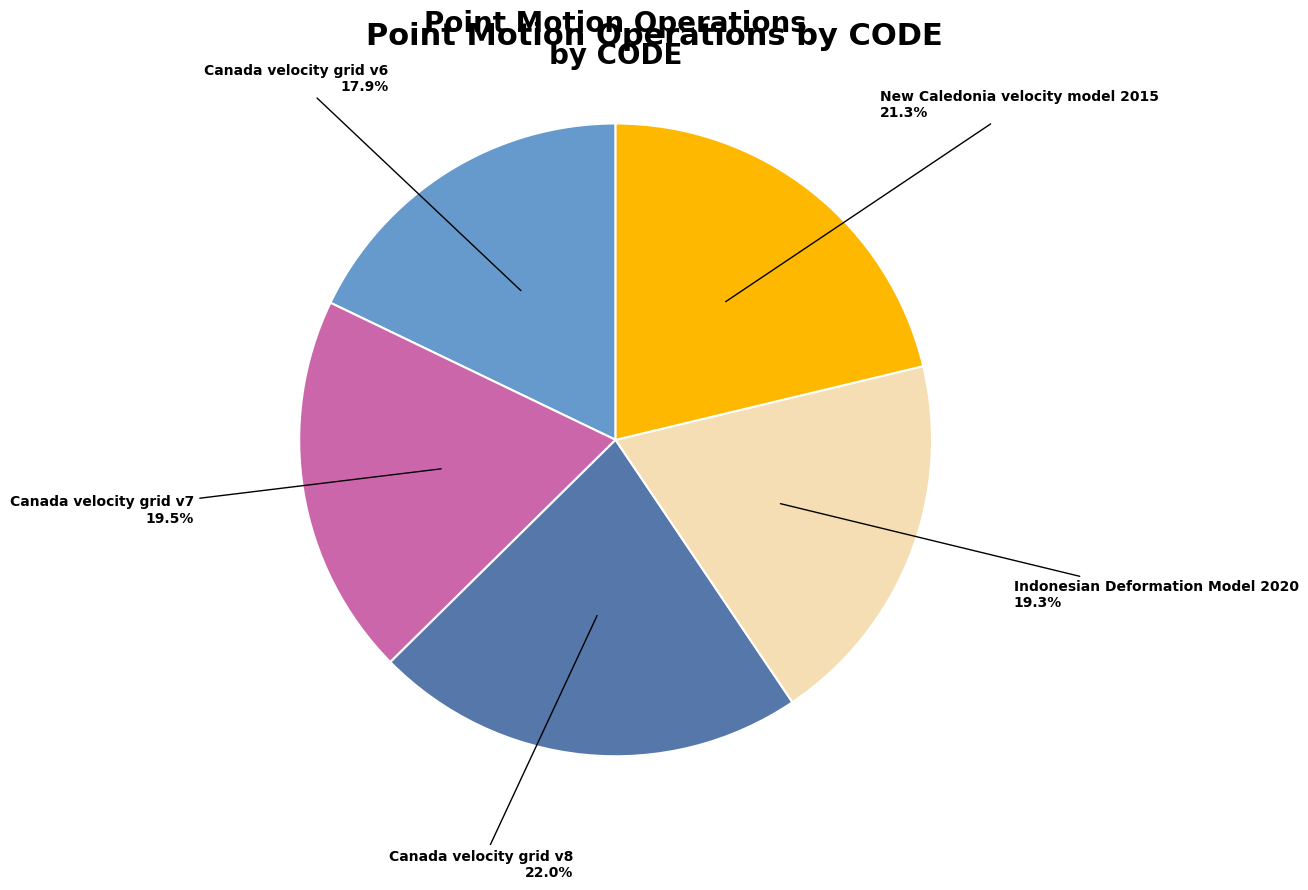

Do Canada velocity grid v8 and Canada velocity grid v6 together represent more than half of the pie?

No